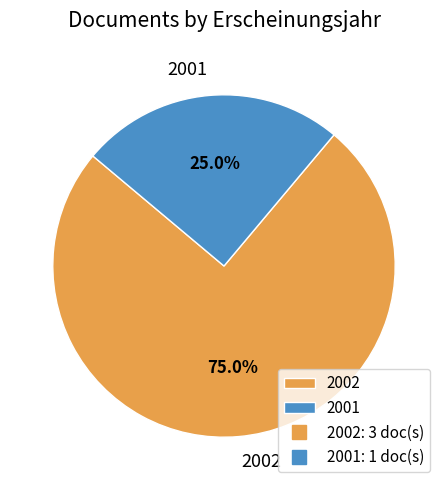

Which slice is the largest?

2002